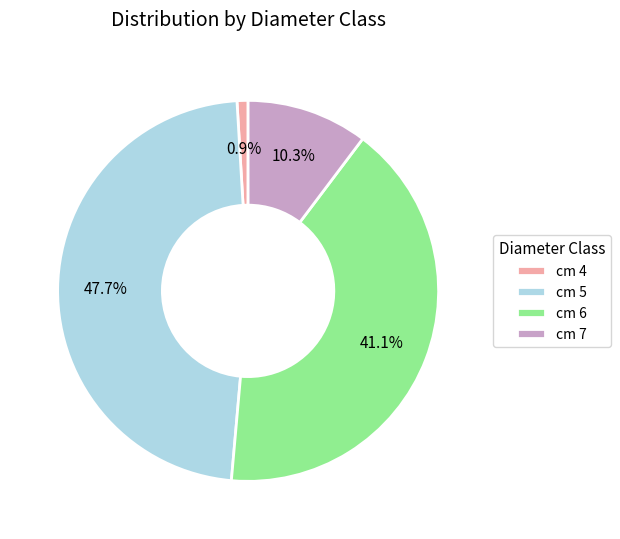

Which slice is the smallest?

cm 4